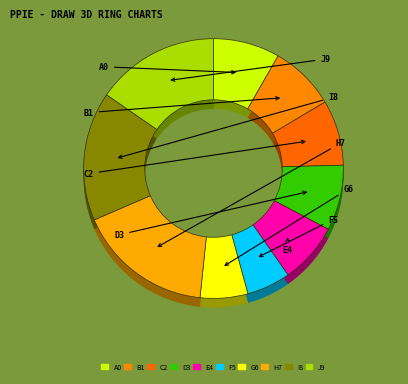

What is the total percentage of 6 and 2?

13.6%